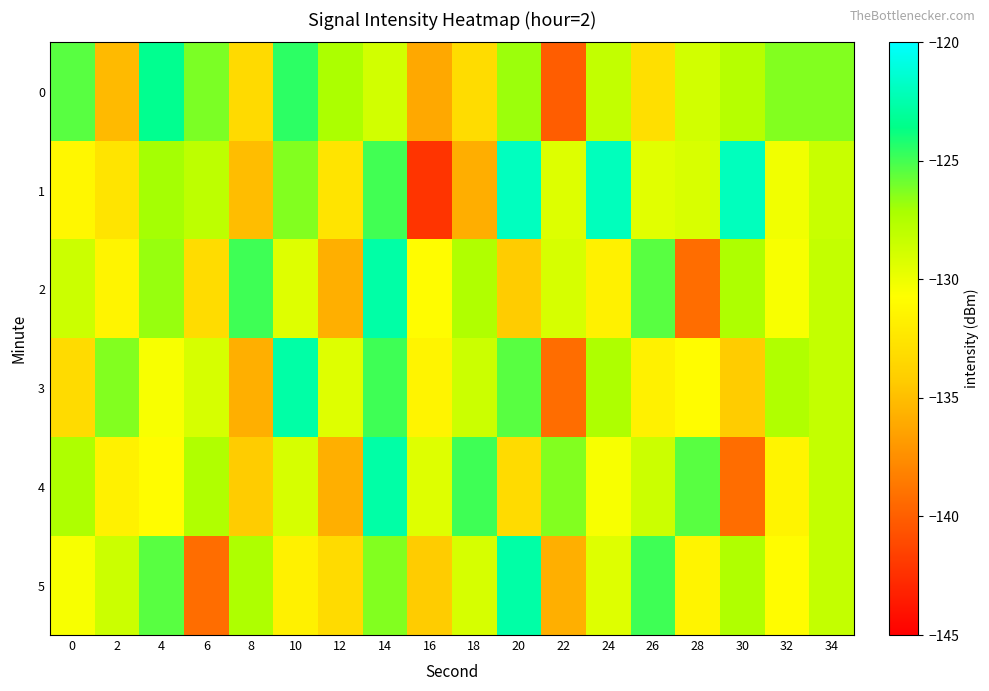

Which series has the widest spread of values?

1